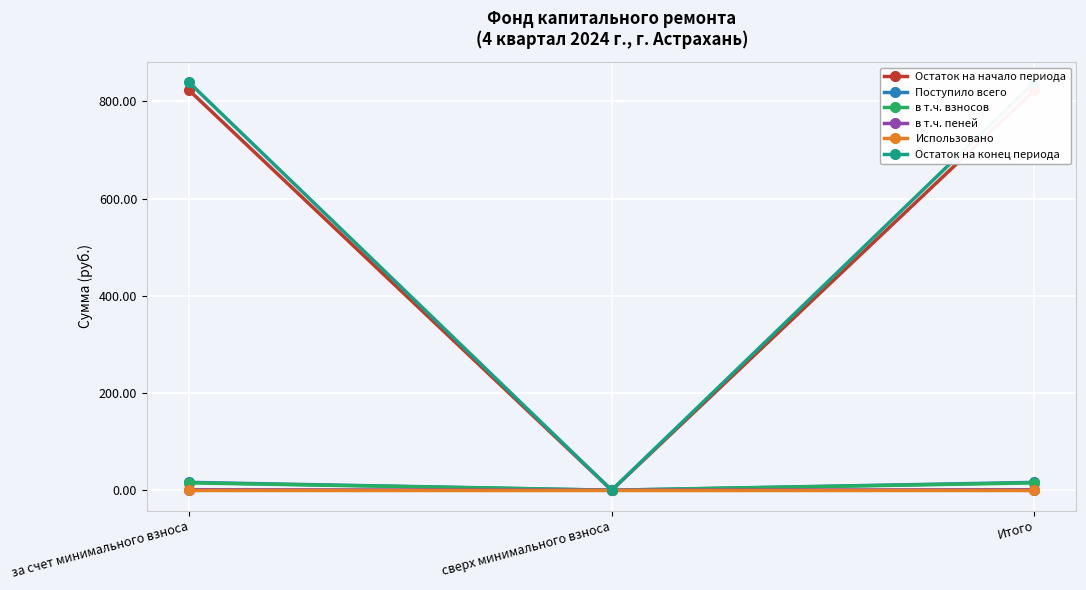

What is the total value across all series at Итого?

1694.2